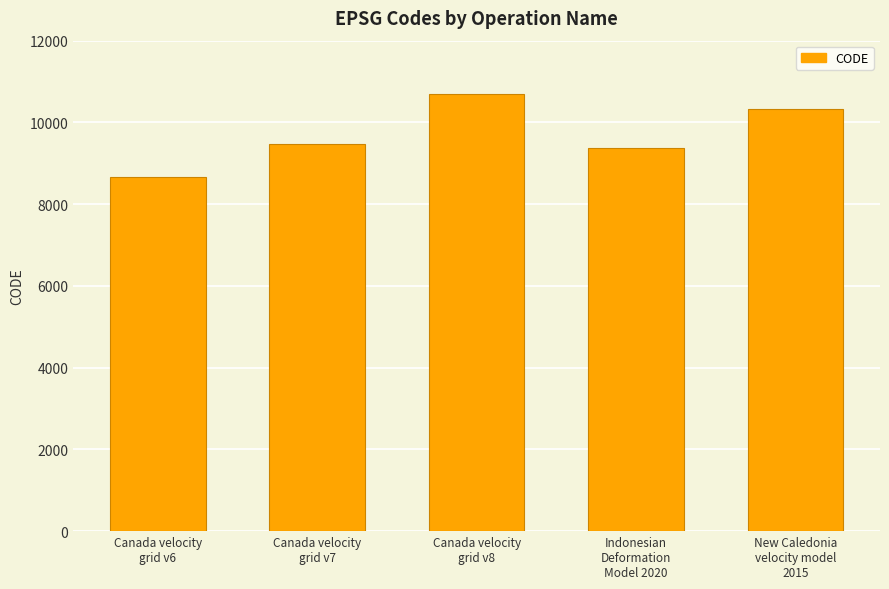

What is the change in value from Canada velocity
grid v7 to Indonesian
Deformation
Model 2020?

-108